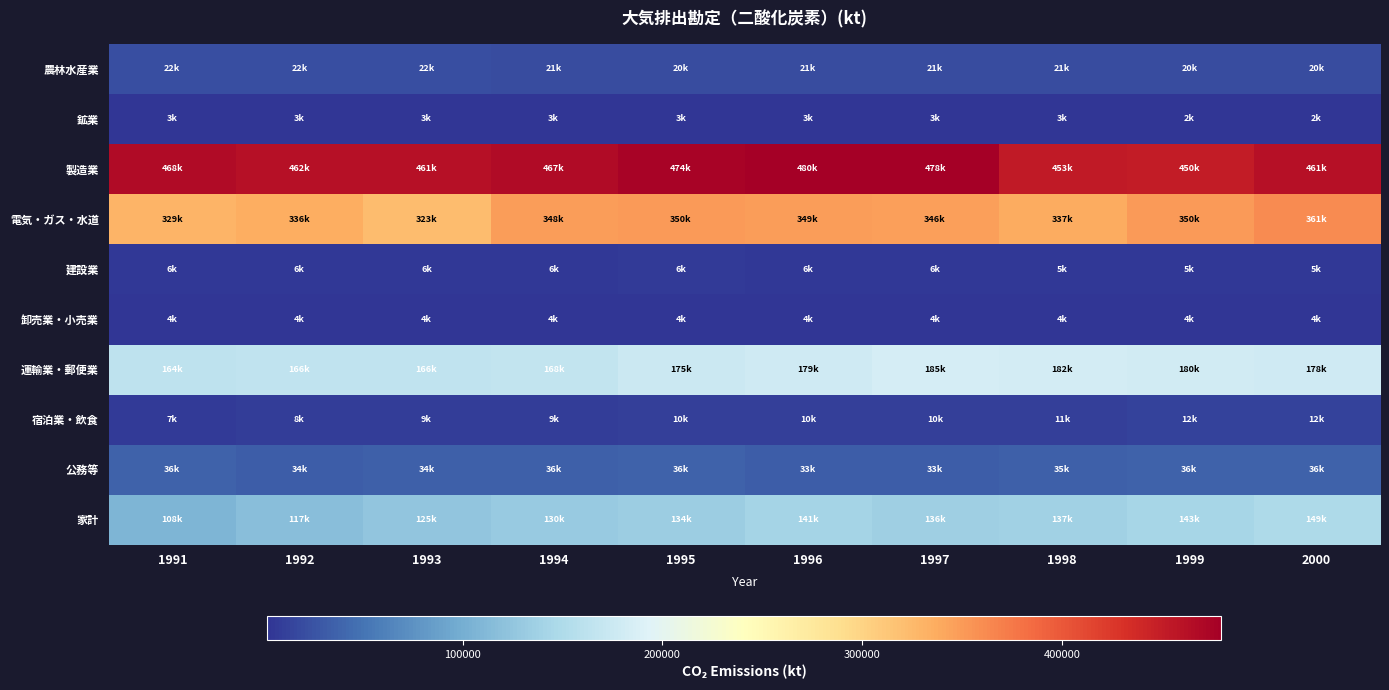

Rank the series by their maximum value, from highest to lowest.

製造業, 電気・ガス・水道, 運輸業・郵便業, 家計, 公務等, 農林水産業, 宿泊業・飲食, 建設業, 卸売業・小売業, 鉱業